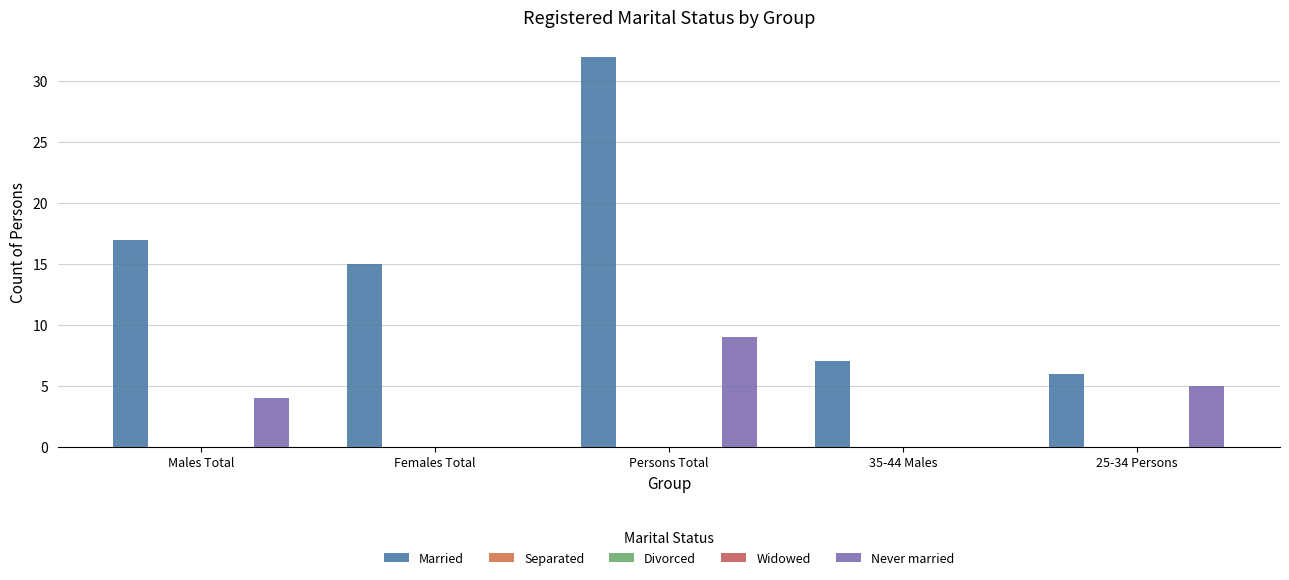

Are the bars horizontal?

No